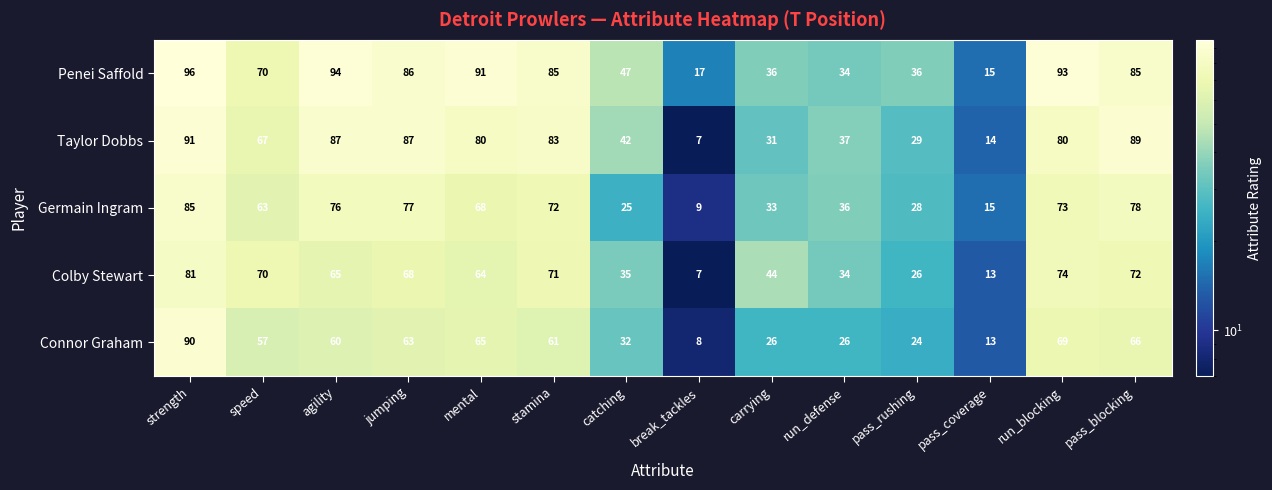

Is the value of Germain Ingram at break_tackles greater than the value of Colby Stewart at carrying?

No